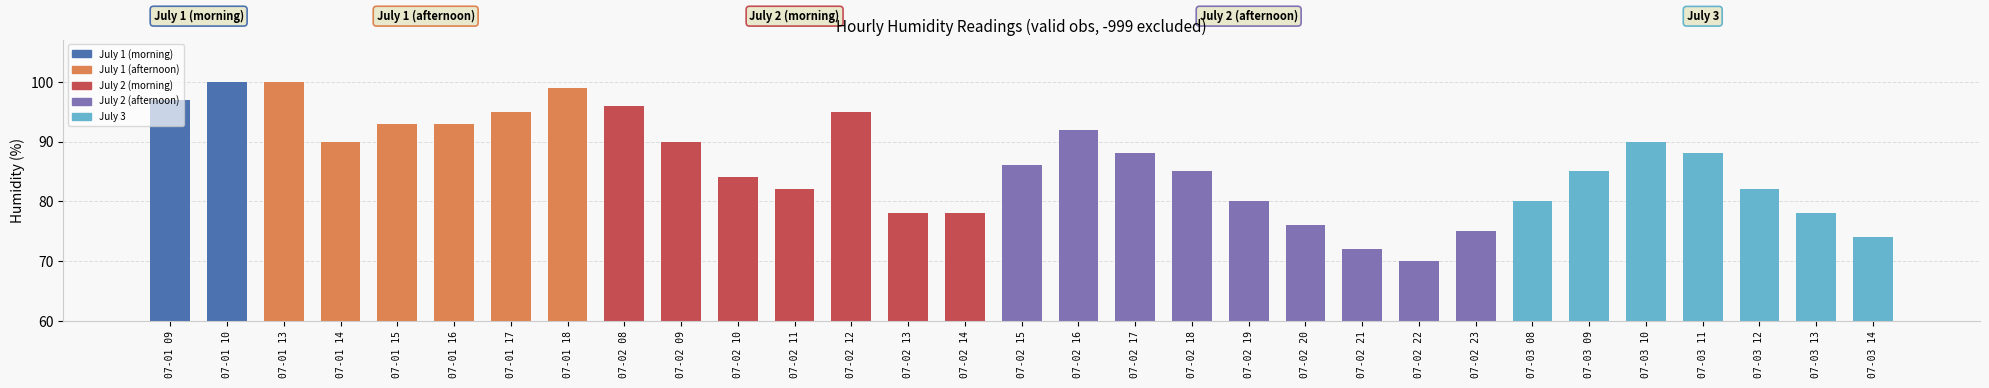

What is the change in value from 07-01 09 to 07-02 21?

-25